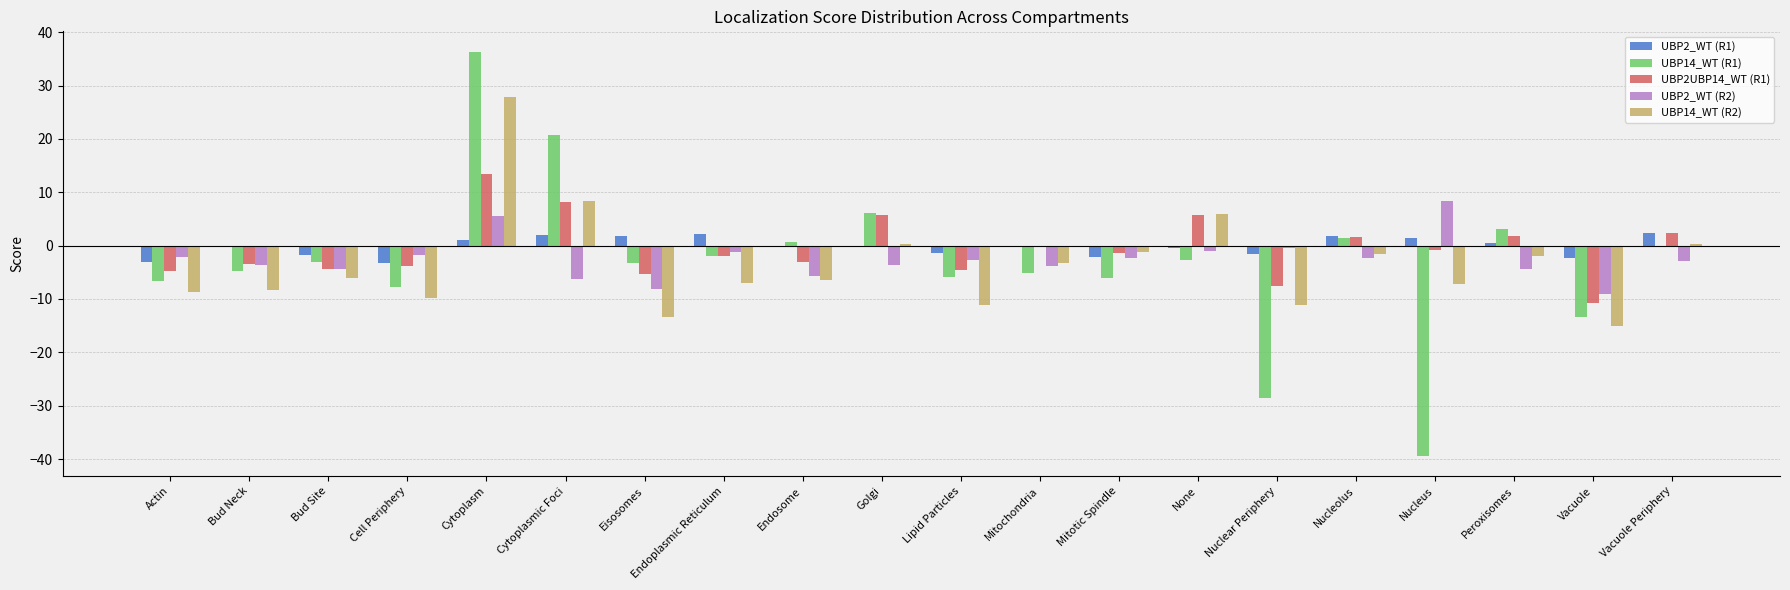

True or false: UBP2UBP14_WT (R1) has a value of 21.4 at Cytoplasm.

False